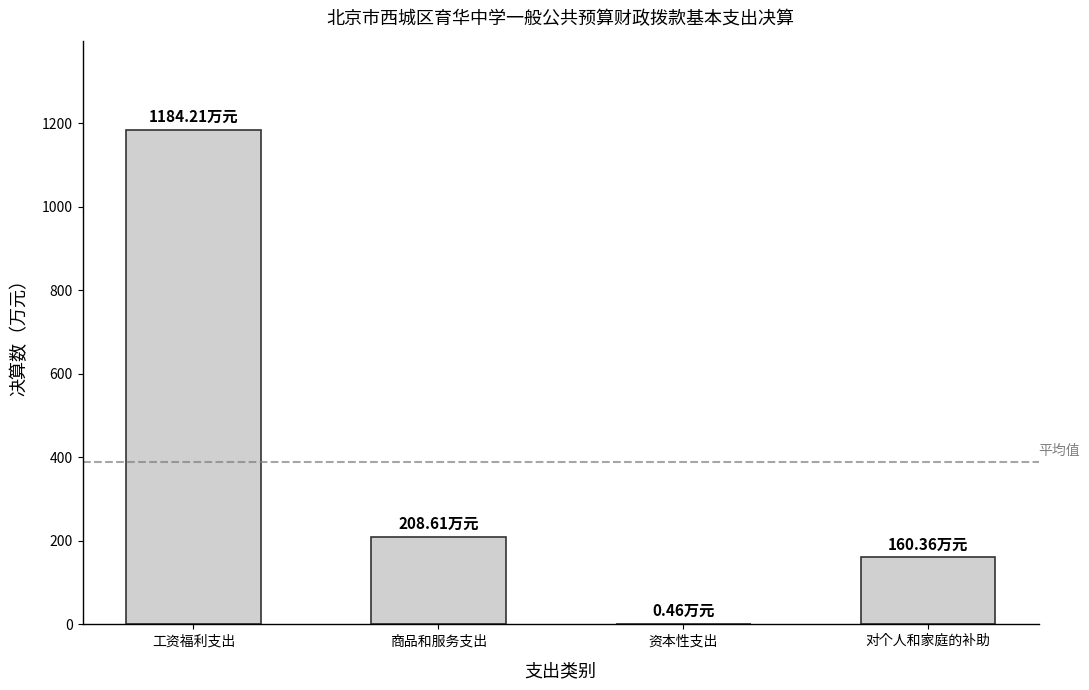

At which label is the value closest to 592?

商品和服务支出